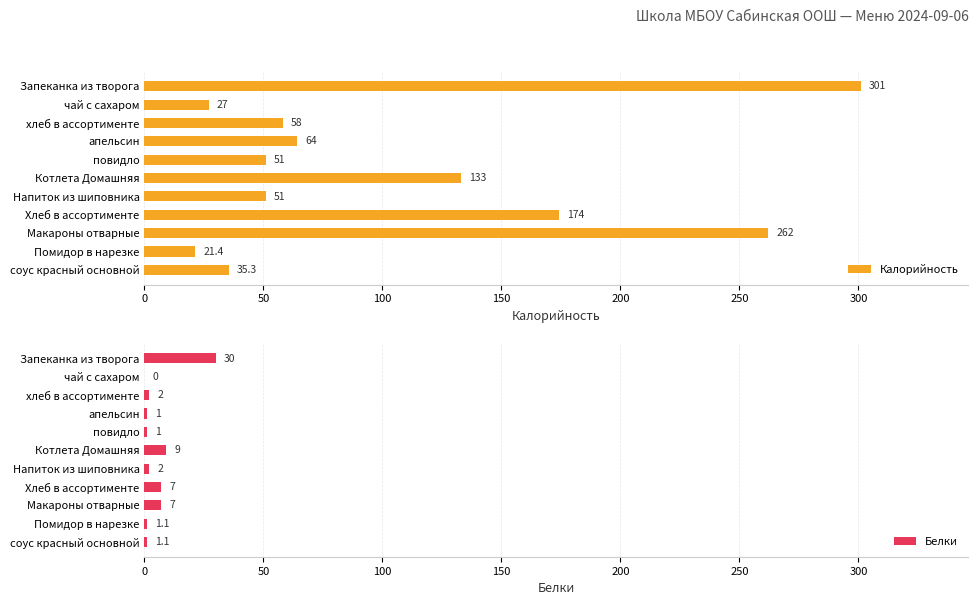

Reading right to left, what are all the values shown in this chart?

Калорийность: 35.3	21.4	262.0	174.0	51.0	133.0	51.0	64.0	58.0	27.0	301.0
Белки: 1.1	1.1	7.0	7.0	2.0	9.0	1.0	1.0	2.0	0.0	30.0